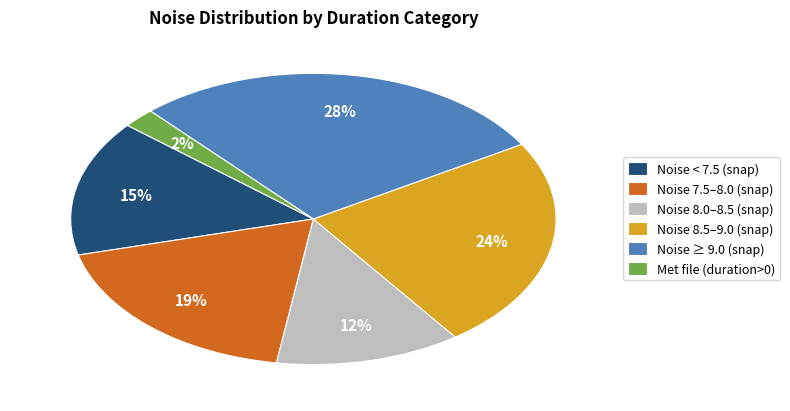

To the nearest percent, what portion does Noise ≥ 9.0 (snap) represent?

28%